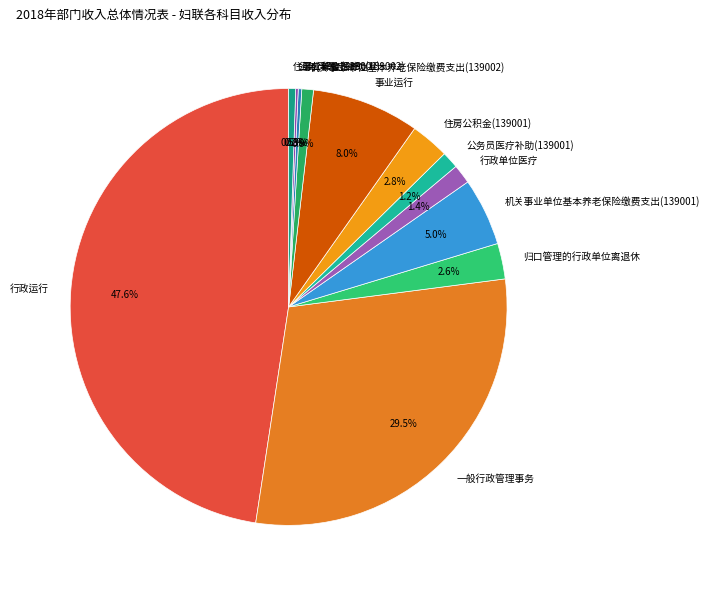

What is the largest slice in the pie chart?

行政运行